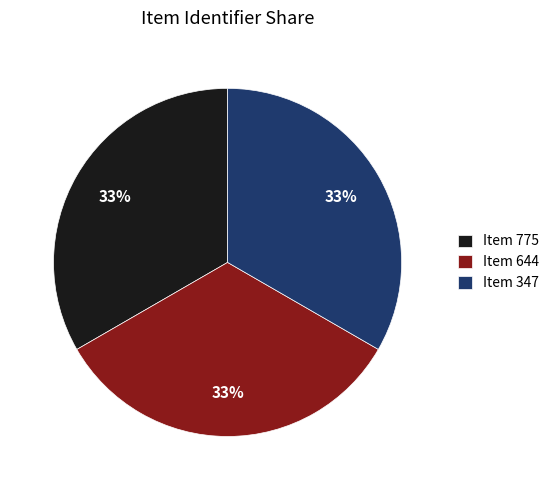

Is it true that Item 347 is 19% of the pie?

False